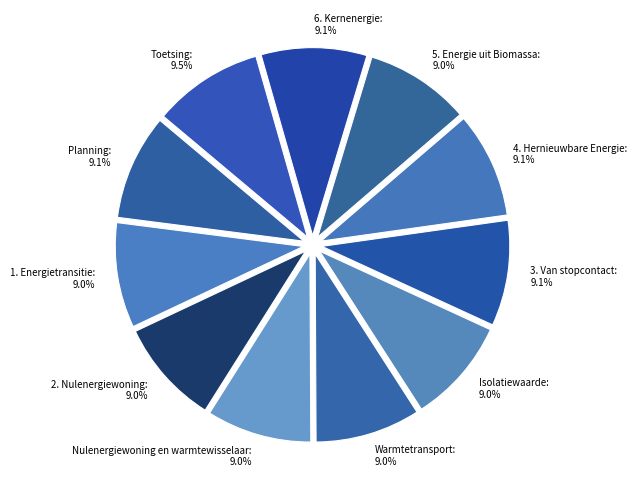

What is the total percentage of Toetsing and 2. Nulenergiewoning?

18.5%